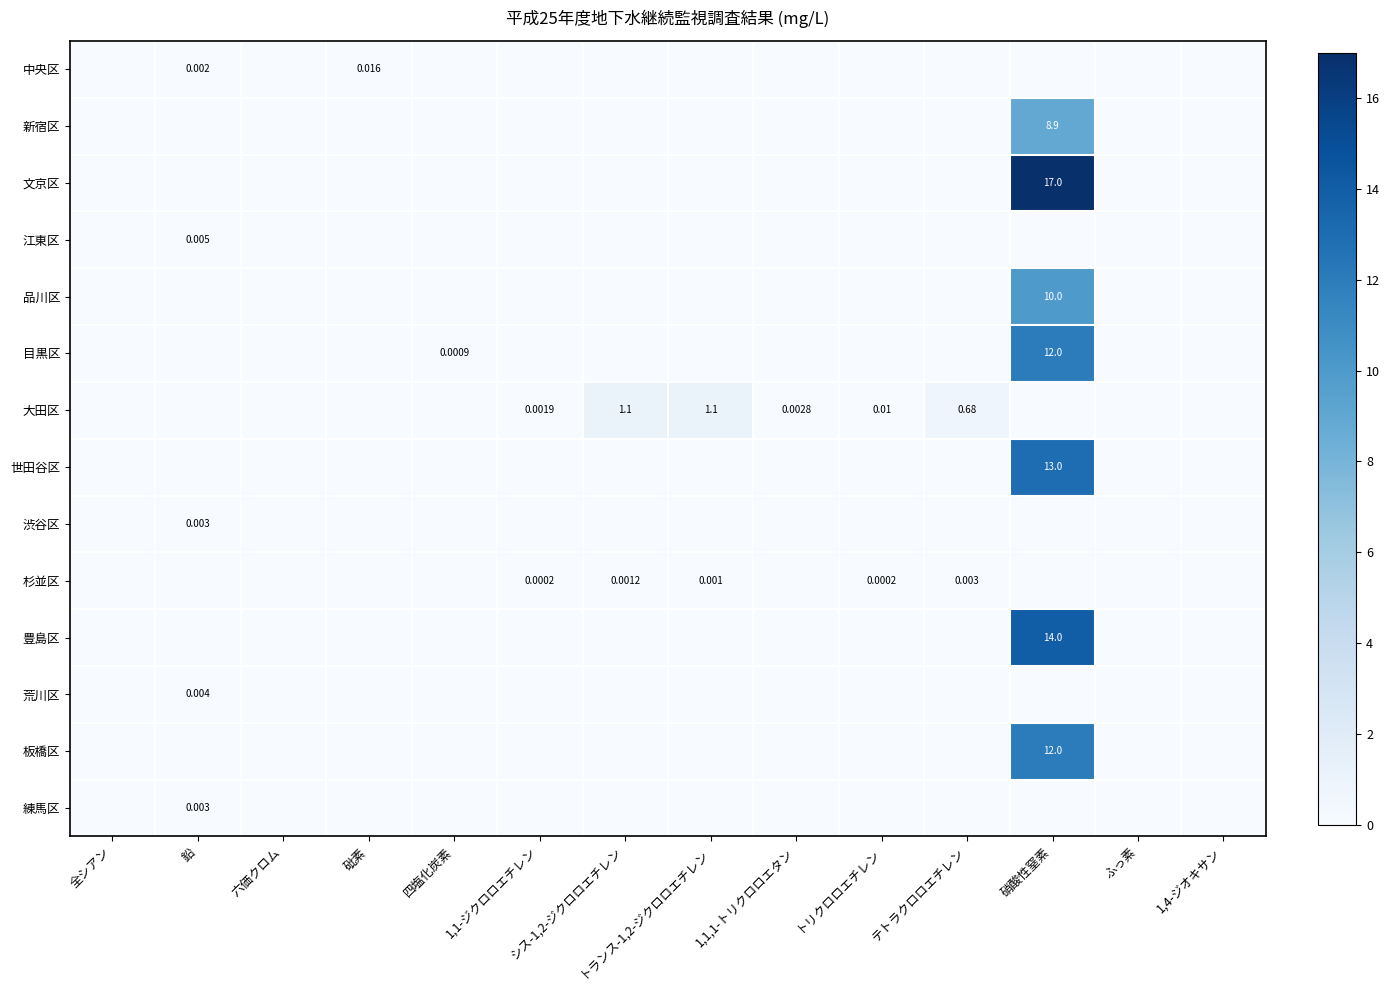

Is the value of 大田区 at 鉛 greater than the value of 荒川区 at 四塩化炭素?

No